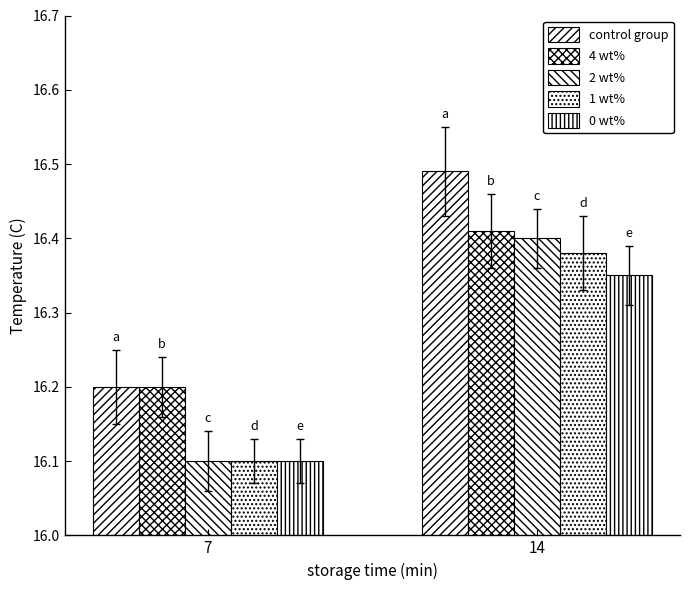

List the labels in order of 4 wt% value, smallest first.

7, 14